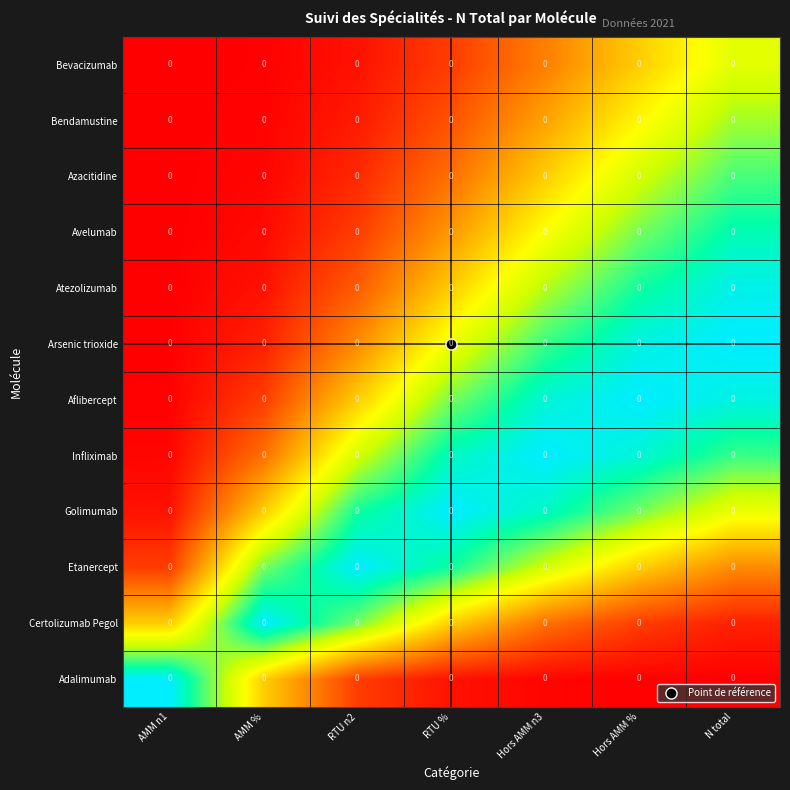

What is the difference between the highest and lowest values at RTU n2?

1.0